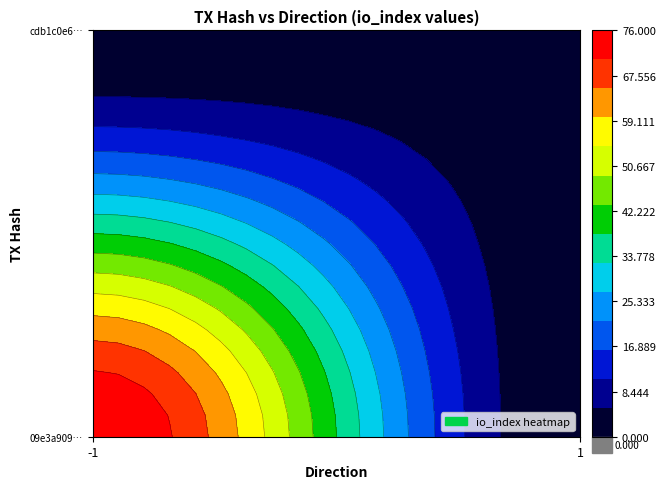

What is the sum of all 09e3a909d1b609882e40757cf8321212316e025 values?

75